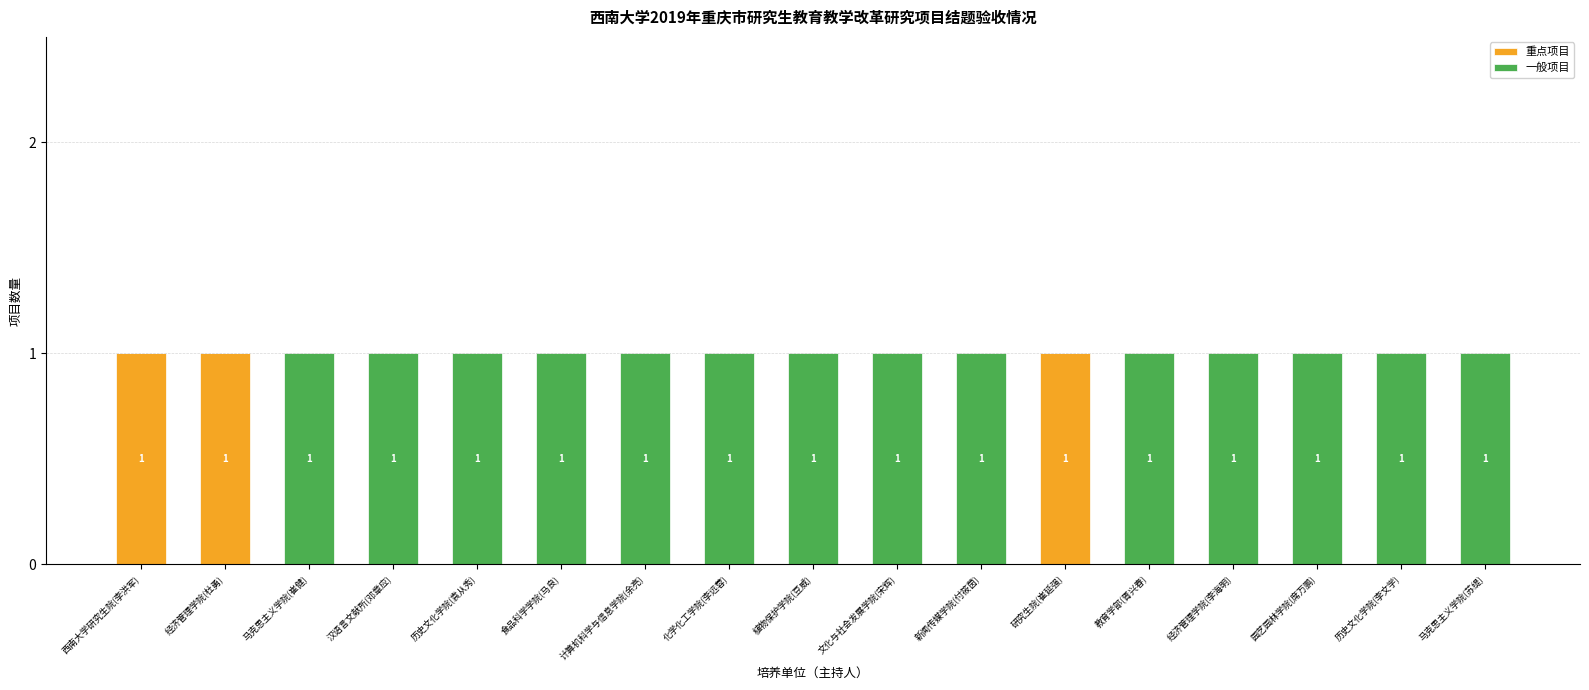

What is the sum of all 重点项目 values?

3